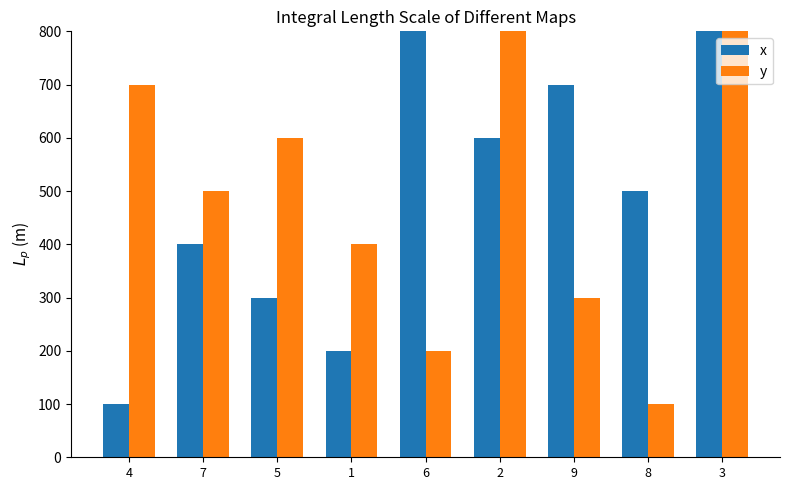

How many groups of bars are there?

9